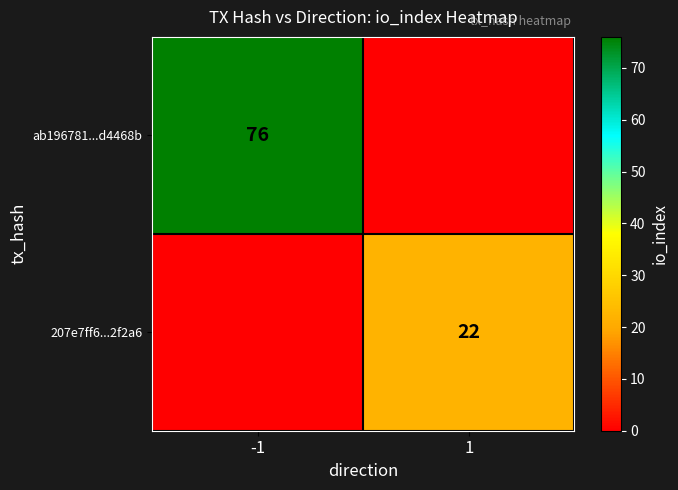

The value of 207e7ff6...2f2a6 at 1 is 13. True or false?

False